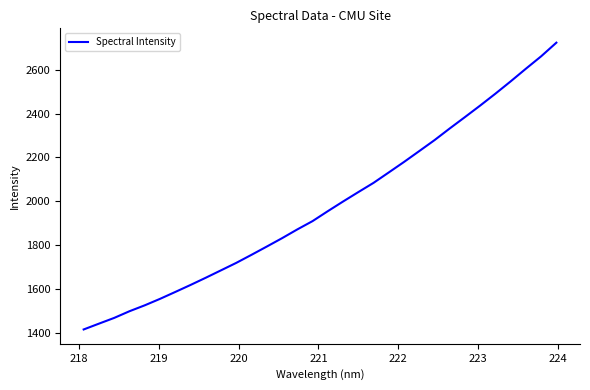

What is the sum of all values?

63420.1